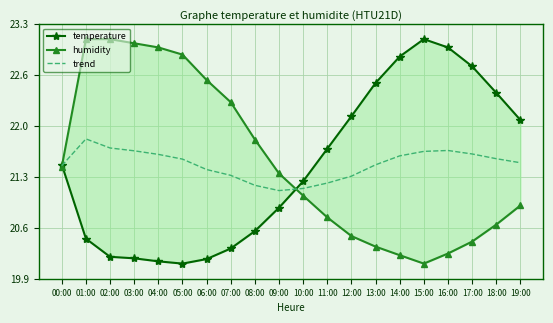

How many lines are shown in the chart?

3